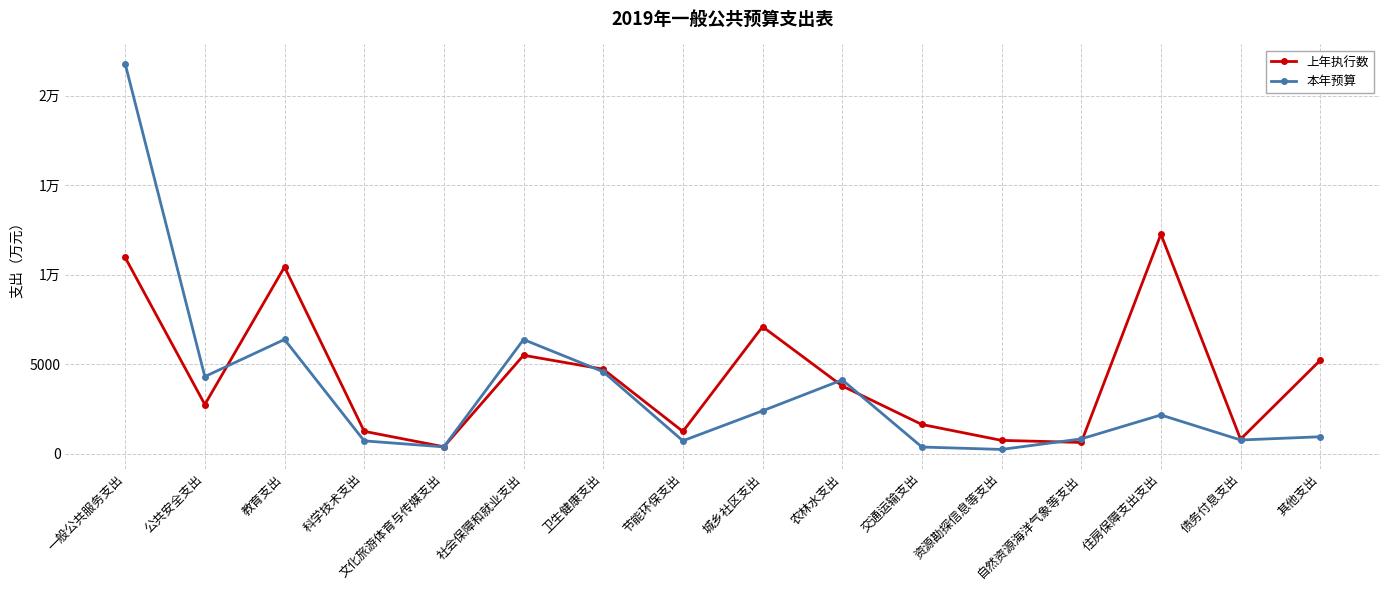

Which series ends up on top after the final intersection of 上年执行数 and 本年预算?

上年执行数